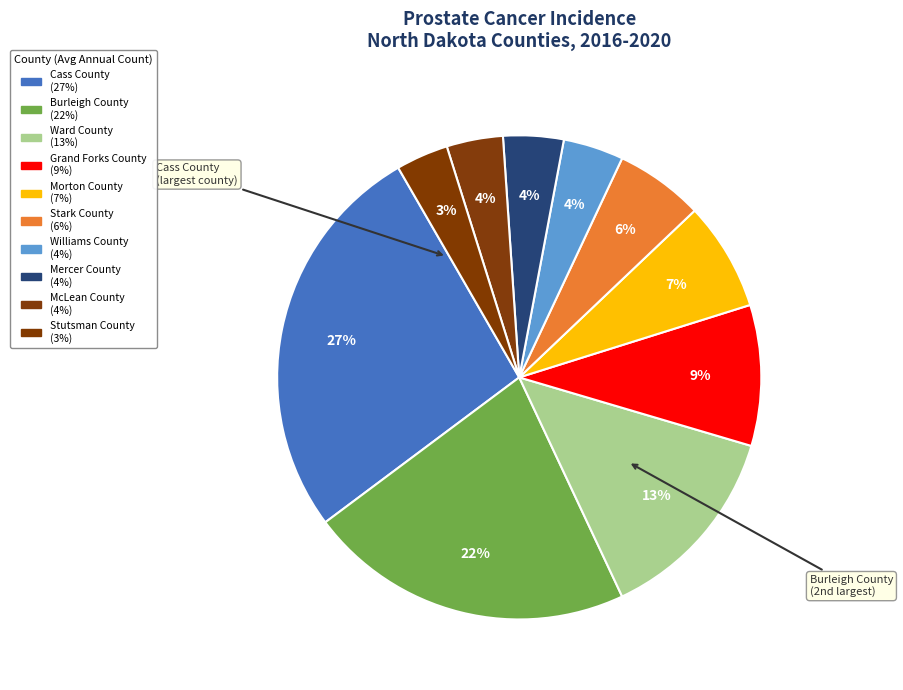

What portion of the pie excludes Williams County?

96.0%